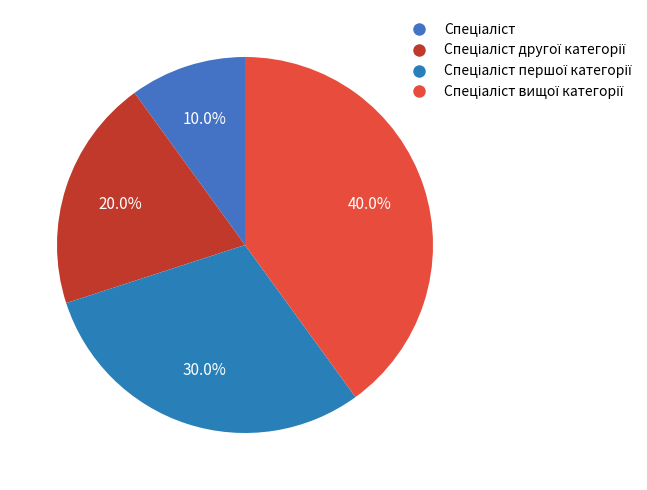

How many slices are in this pie chart?

4